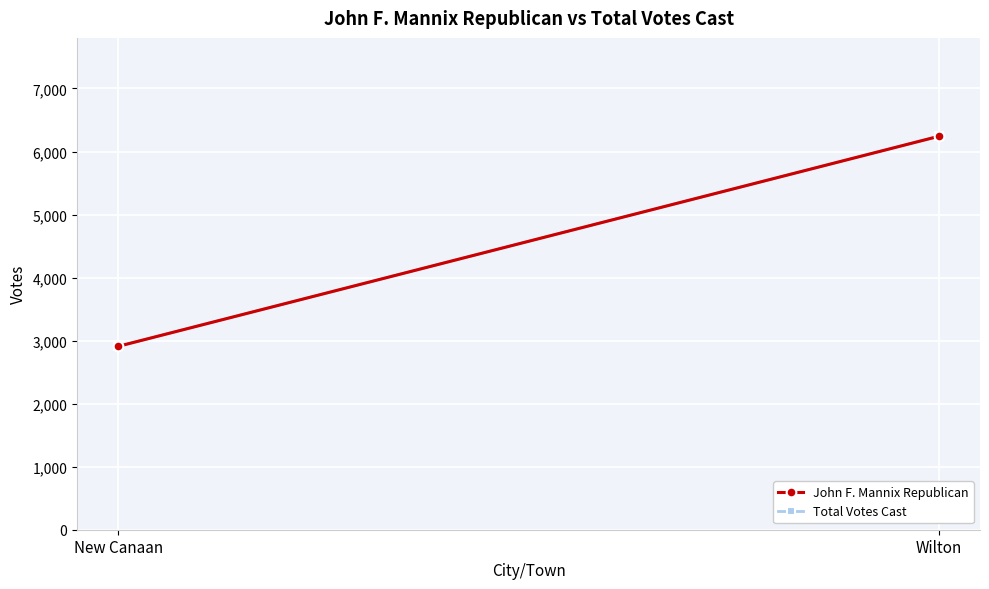

How many Total Votes Cast values are between 2909 and 6242?

2